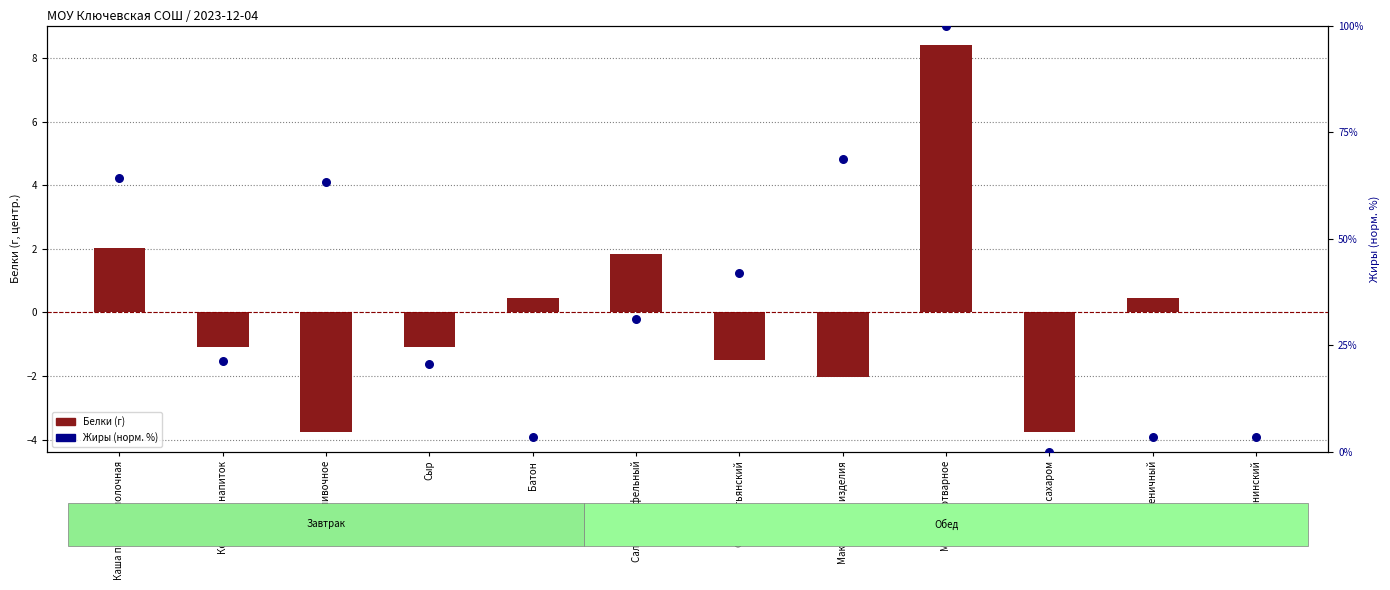

Which series reaches the minimum Y coordinate?

Белки (центр.)